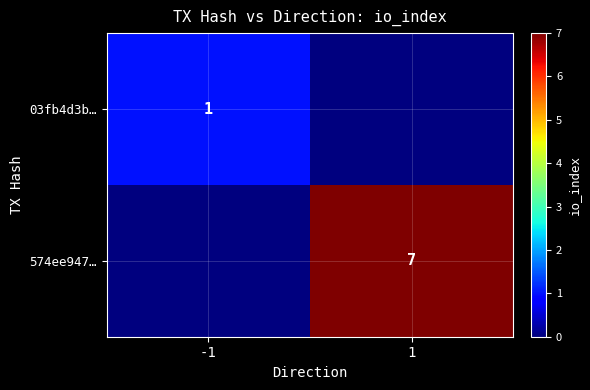

Is the value of 574ee947… at 1 greater than the value of 03fb4d3b… at -1?

Yes